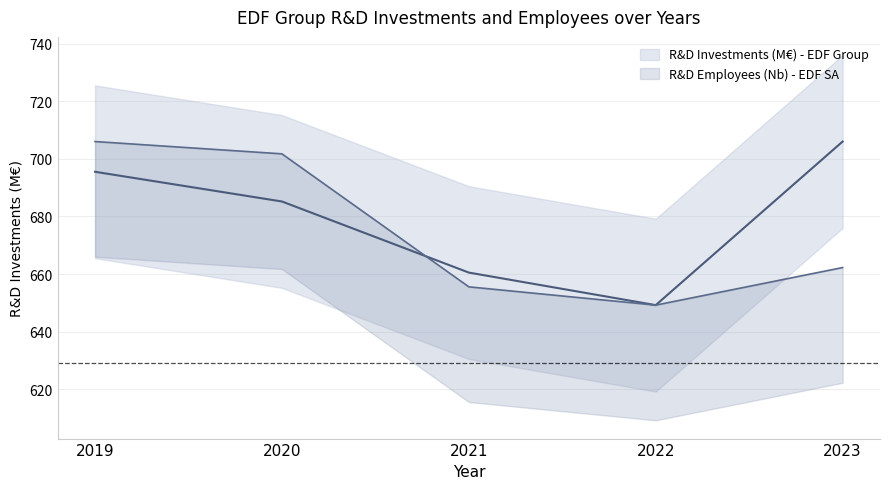

Which series has the widest spread of values?

R&D Investments (M€) - EDF Group